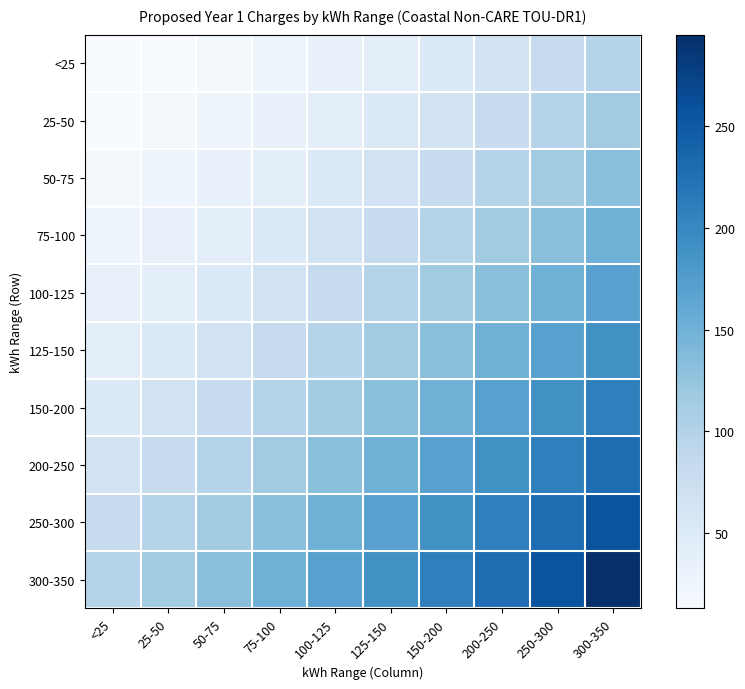

Which has a higher value, 250-300 or 75-100?

250-300